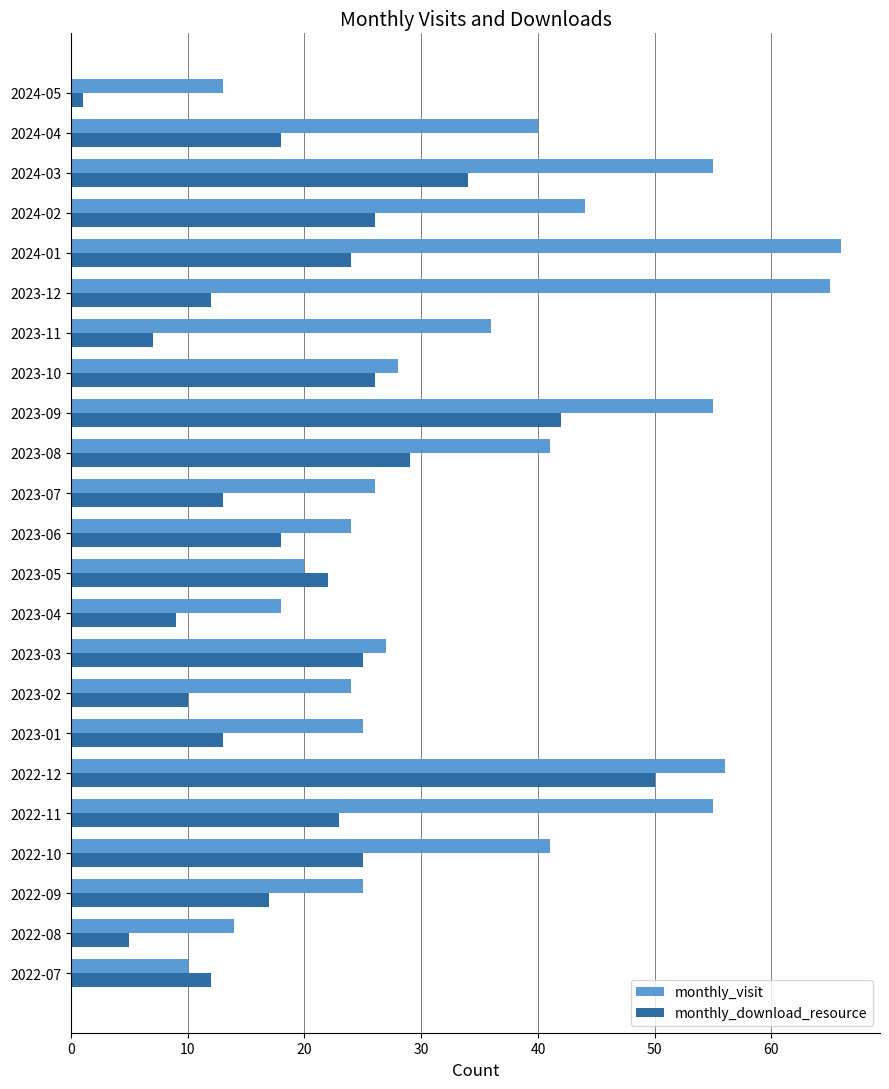

What is the sum of all monthly_visit values?

808